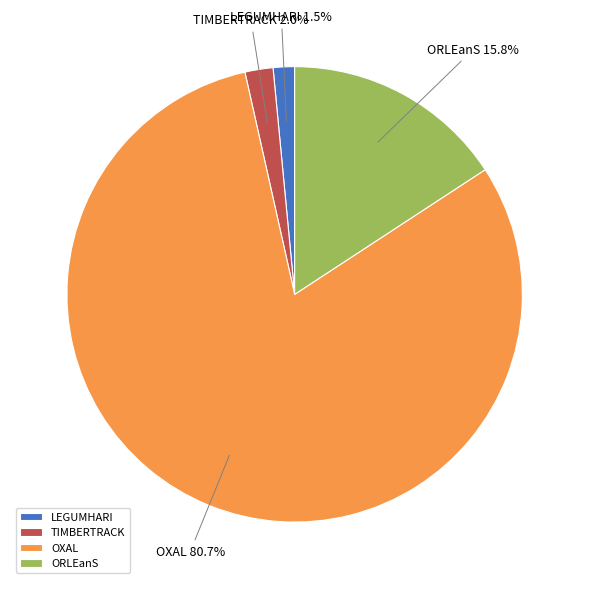

To the nearest percent, what is the combined percentage of TIMBERTRACK and OXAL?

83%